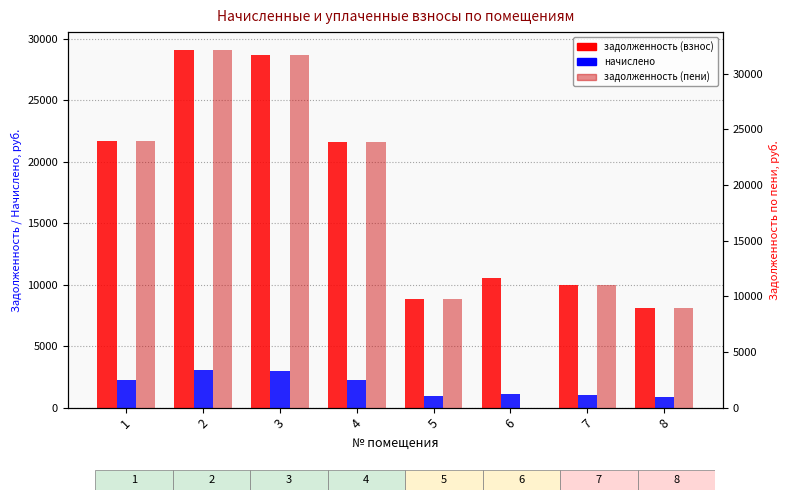

Reading right to left, transcribe all the data shown in this chart.

задолженность (взнос): 8=8118.9	7=9940.1	6=10524.8	5=8835.6	4=21601.9	3=28650.8	2=29073.2	1=21699.4
начислено: 8=864.1	7=1041.0	6=1102.3	5=925.3	4=2262.4	3=3000.5	2=3044.8	1=2272.6
задолженность (пени): 8=8983.0	7=10981.1	6=0.0	5=9760.9	4=23864.3	3=31651.4	2=32118.1	1=23971.9